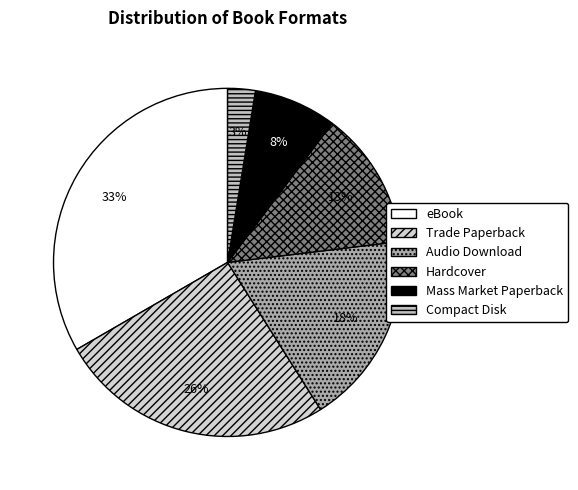

Count the number of slices in the pie.

6